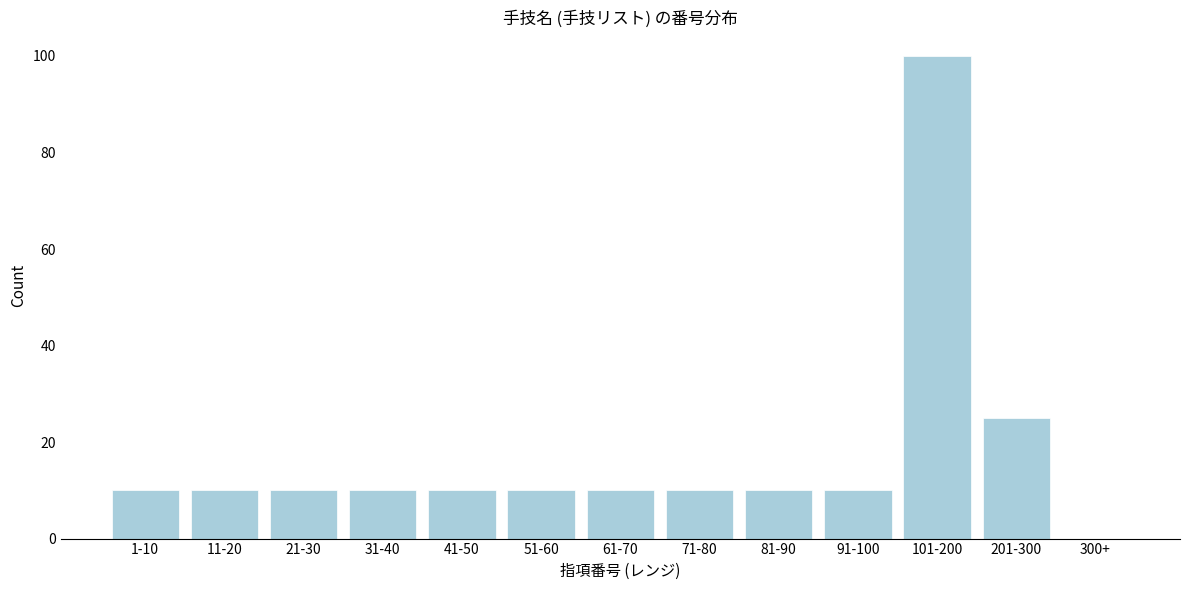

Reading left to right, what are all the values shown in this chart?

1-10=10	11-20=10	21-30=10	31-40=10	41-50=10	51-60=10	61-70=10	71-80=10	81-90=10	91-100=10	101-200=100	201-300=25	300+=0